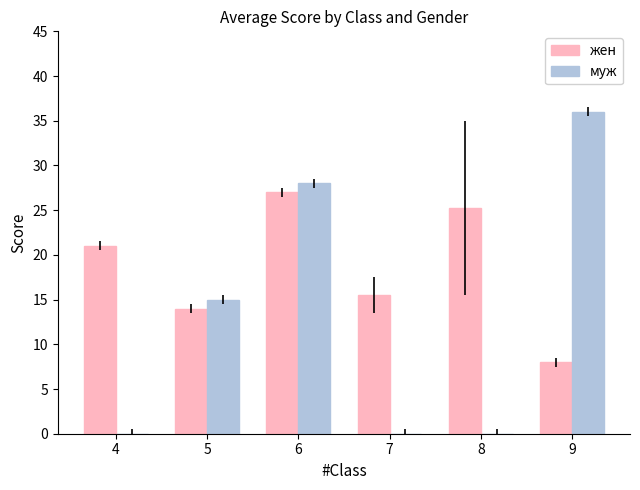

At which category does the chart reach its peak across all series?

9